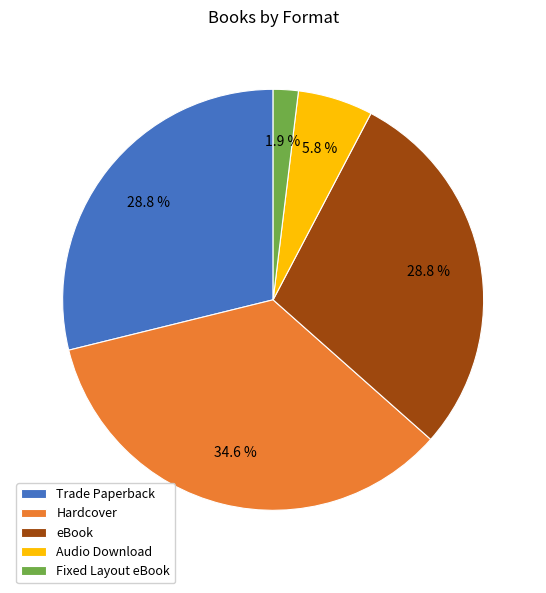

How much of the chart is everything except Fixed Layout eBook?

98.1%